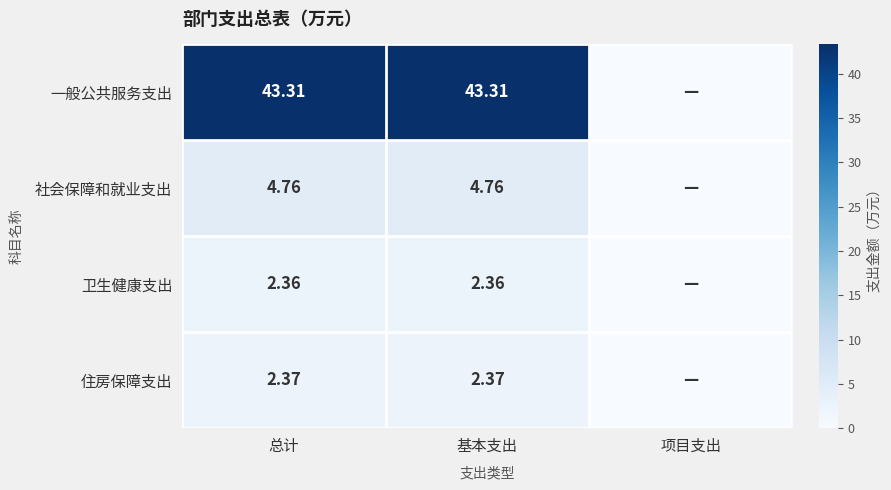

Is the value of 一般公共服务支出 at 总计 greater than the value of 卫生健康支出 at 总计?

Yes